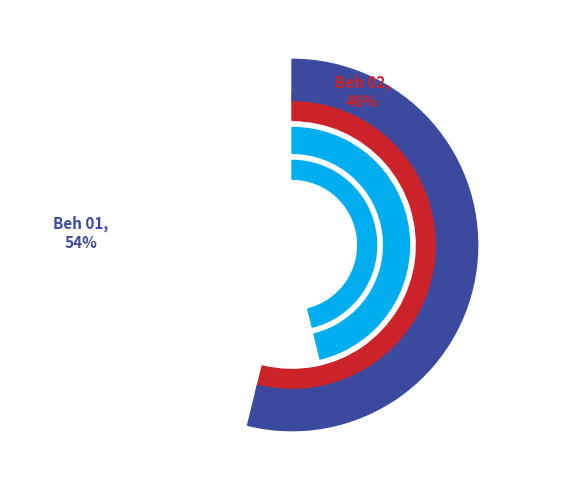

Approximately how many times larger is the value at Beh 02 compared to Beh 01?

0.9